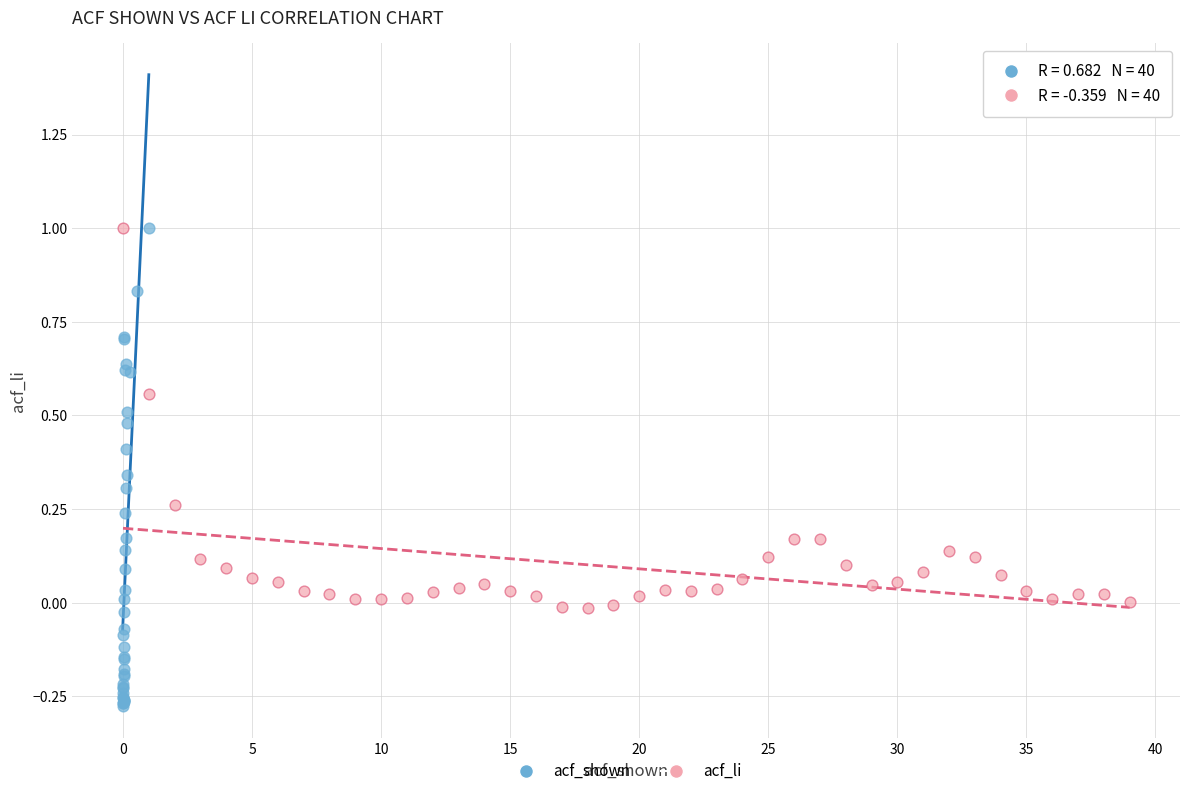

Which series has the largest Y range (max minus min)?

acf_shown